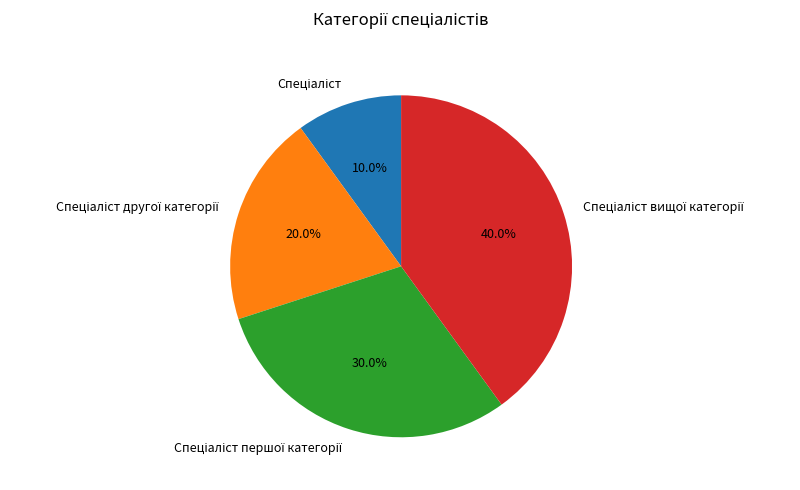

Does any single category account for the majority?

No